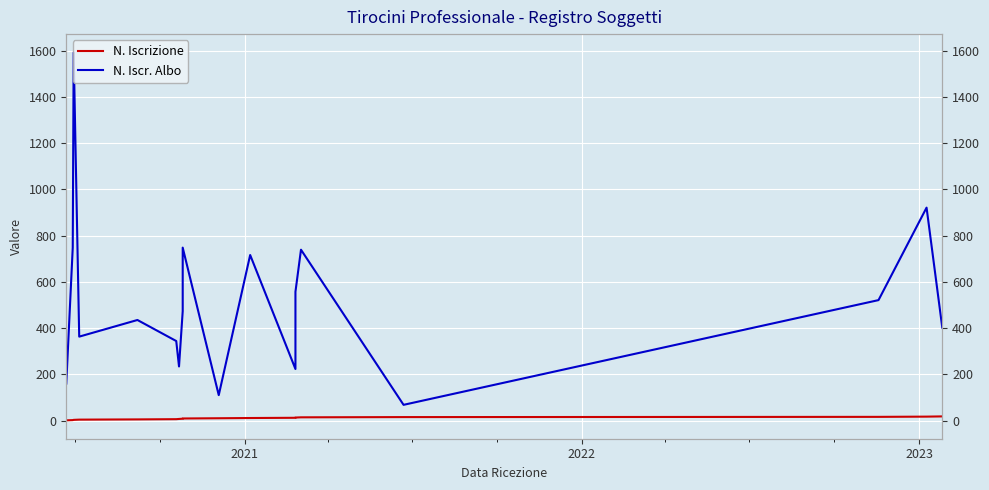

What is the value of the N. Iscr. Albo point at the 3rd from the left?

1592